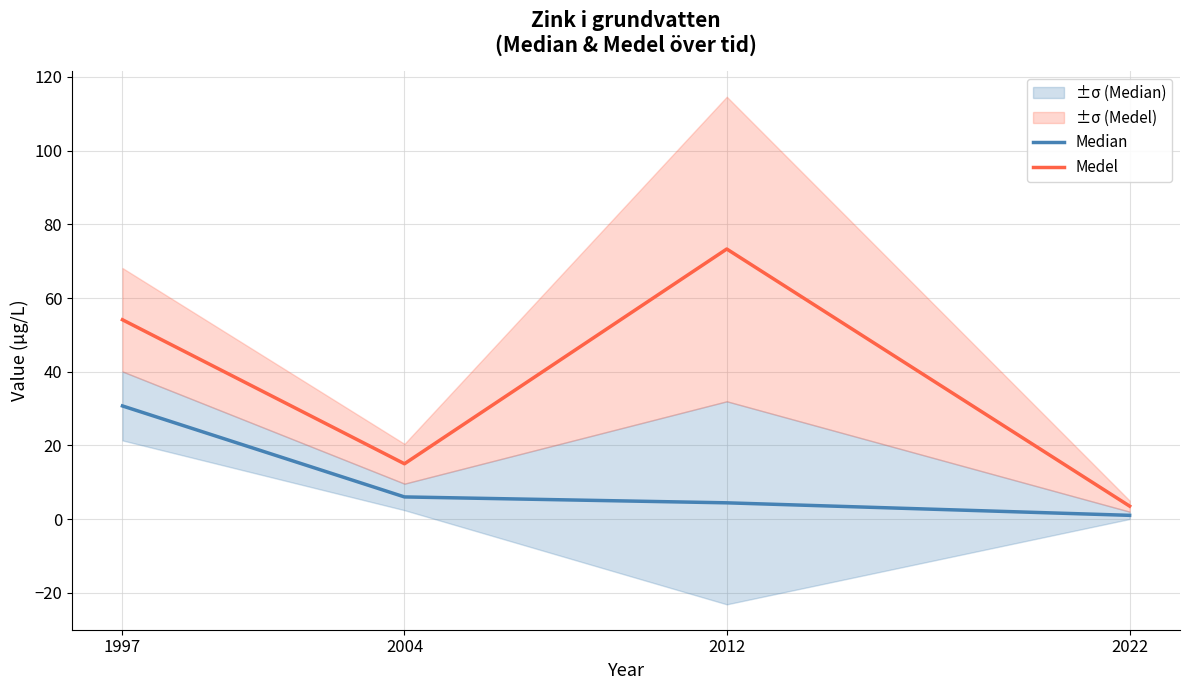

True or false: Medel and Median cross at least once.

False